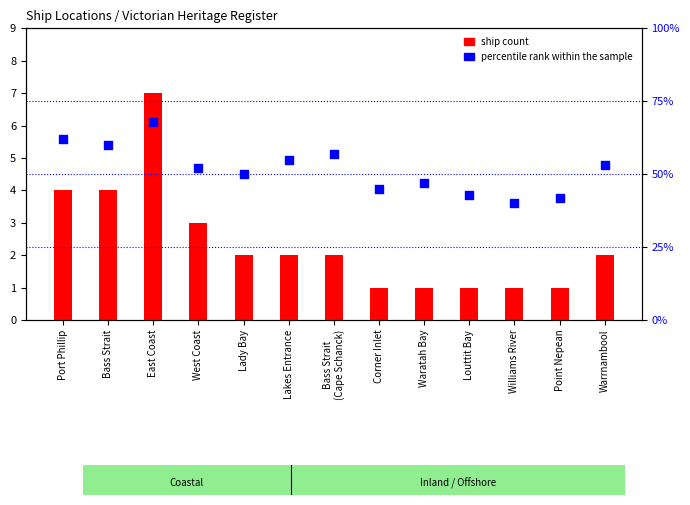

Which series has the largest Y range (max minus min)?

percentile rank within the sample